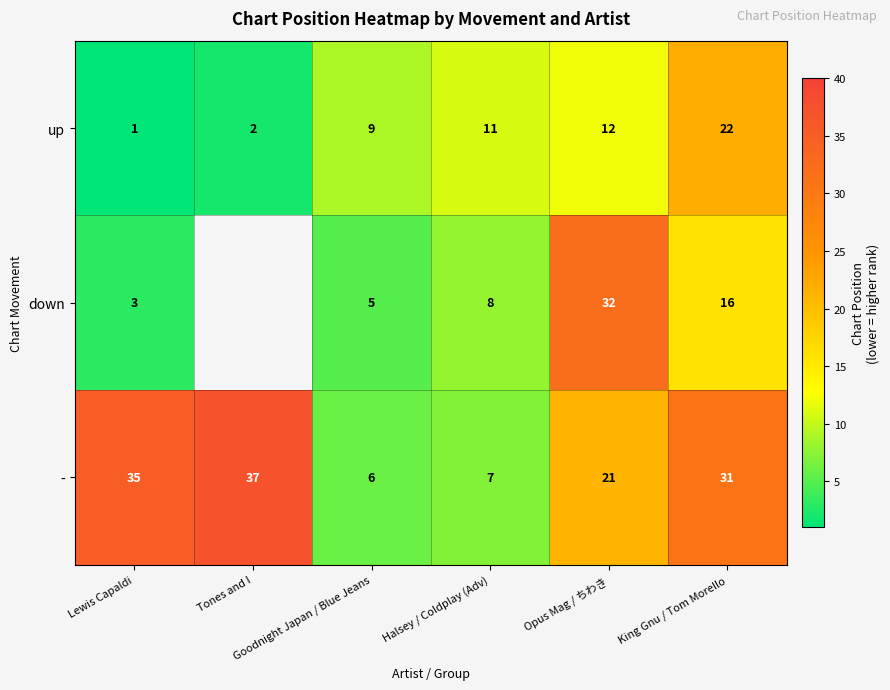

At which label does up reach its minimum?

Lewis Capaldi